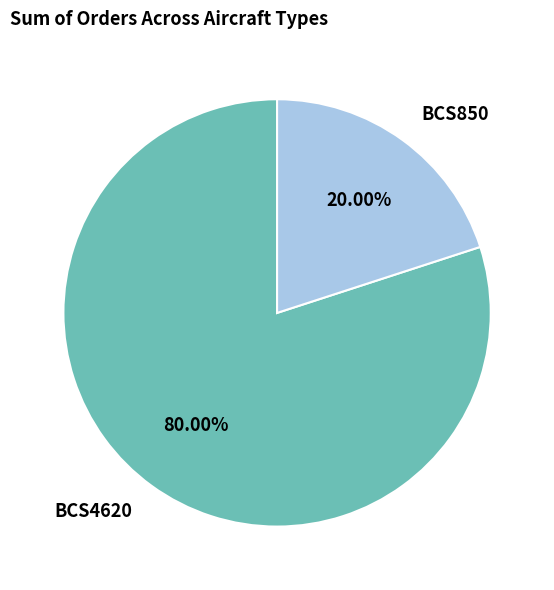

Is there any slice that represents more than half of the pie?

Yes